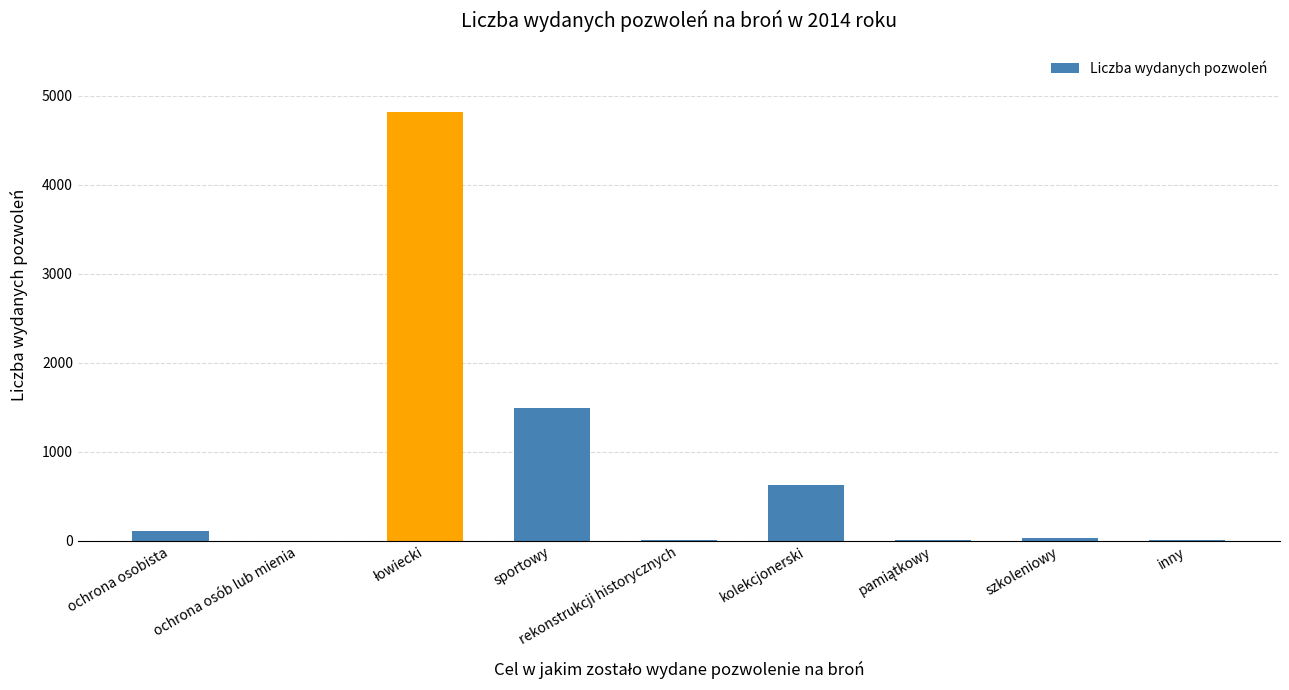

What is the maximum value shown in the chart?

4811